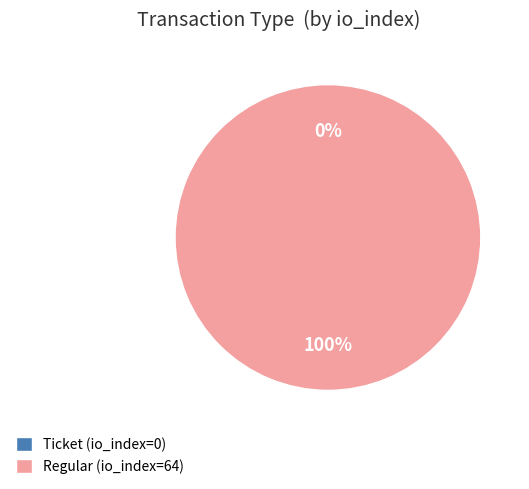

Which category accounts for the majority?

Regular (io_index=64)